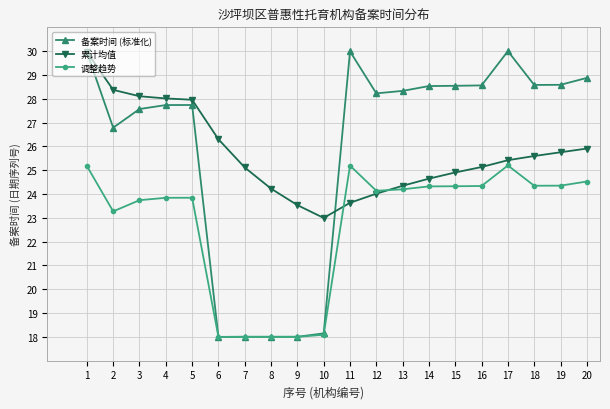

The 备案时间 (标准化) series shows 27.4 at 6. True or false?

False